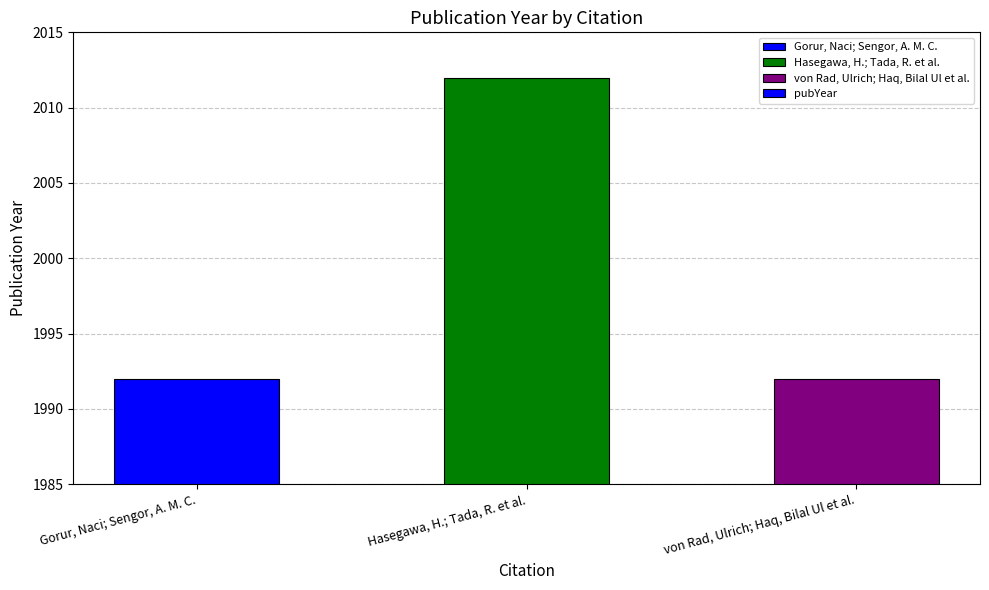

What is the greatest value displayed?

2012